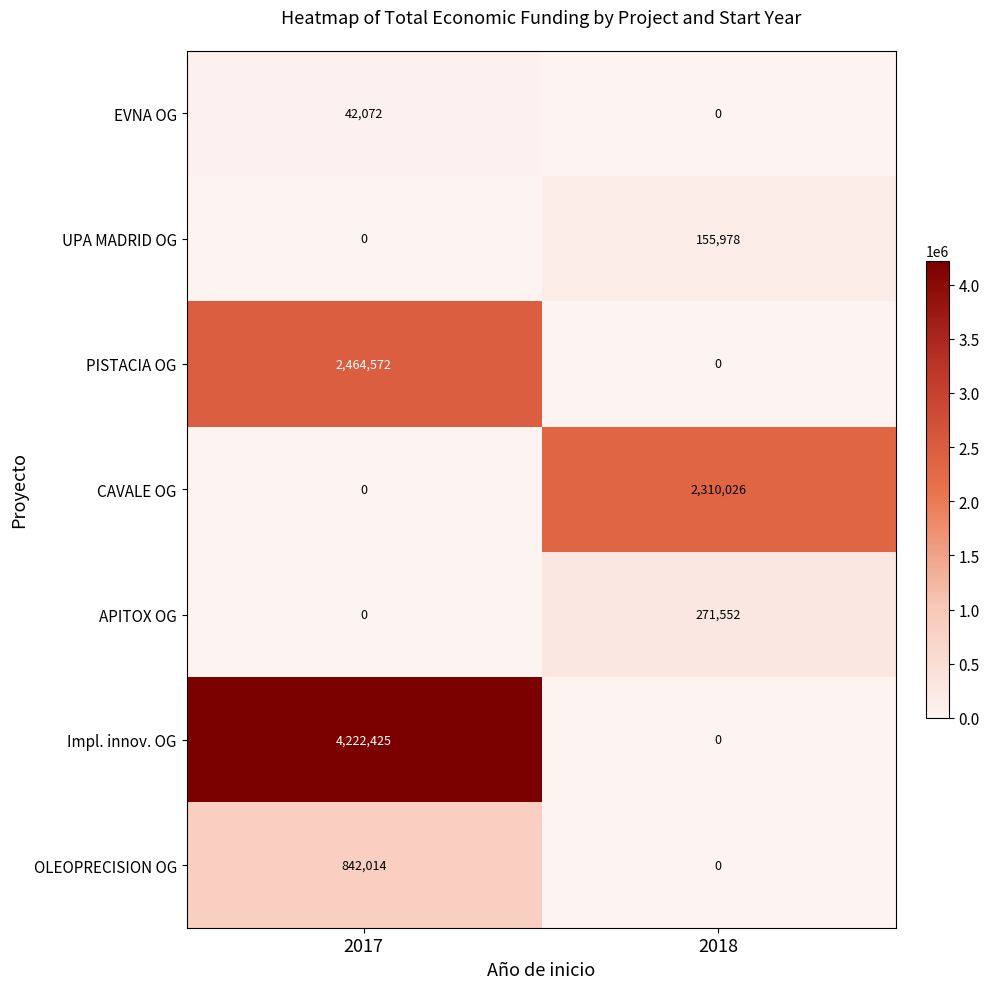

What is the difference between the maximum and minimum values in the OLEOPRECISION OG series?

842014